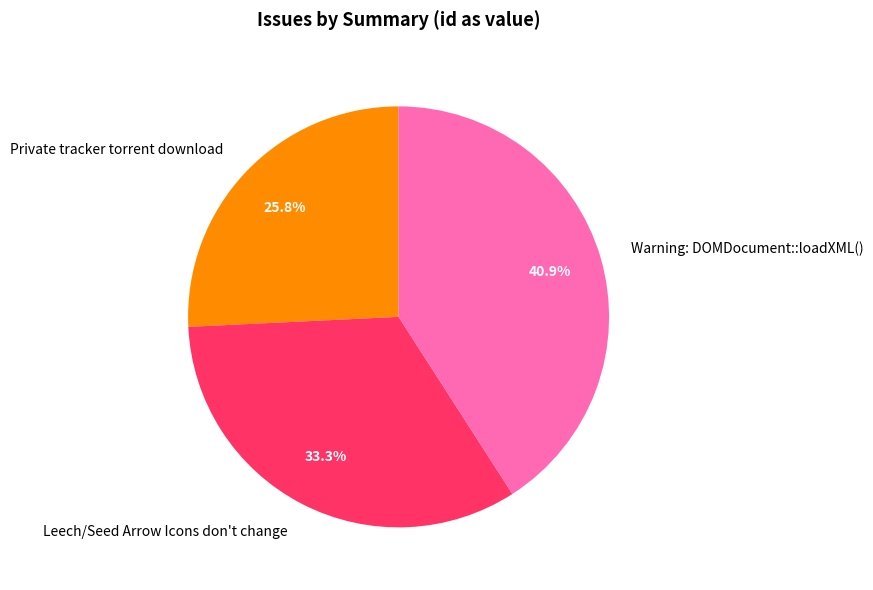

What is the smallest slice in the pie chart?

Private tracker torrent download